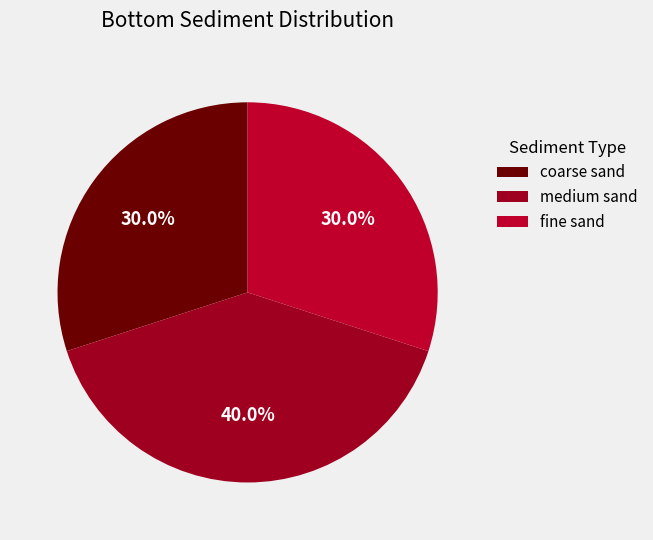

Which has a higher value, coarse sand or fine sand?

coarse sand